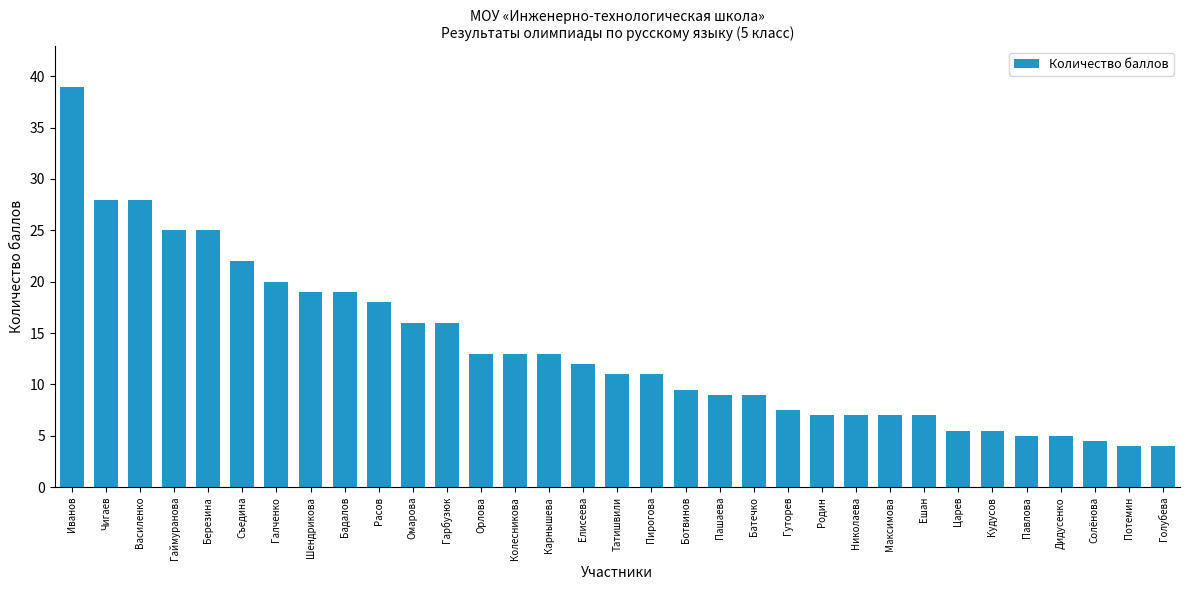

What is the difference between the values at Галченко and Потемин?

16.0